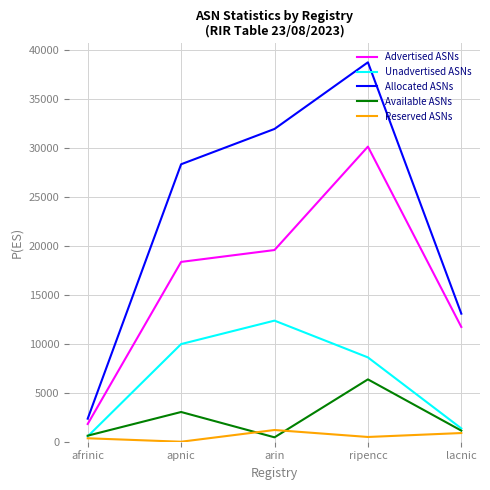

Is the value of Unadvertised ASNs at ripencc greater than the value of Advertised ASNs at arin?

No